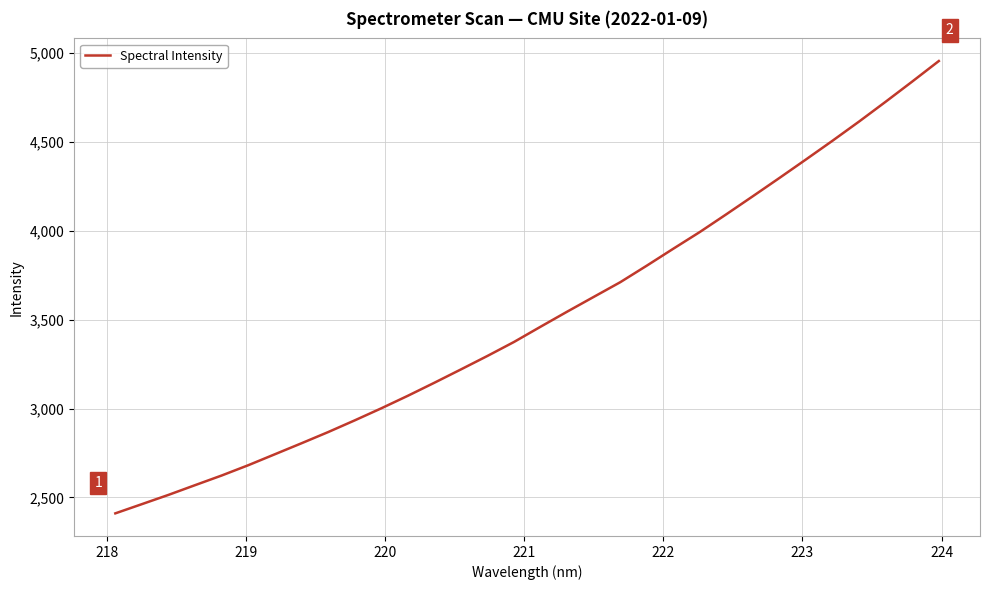

What is the difference between the maximum and minimum values?

2544.5